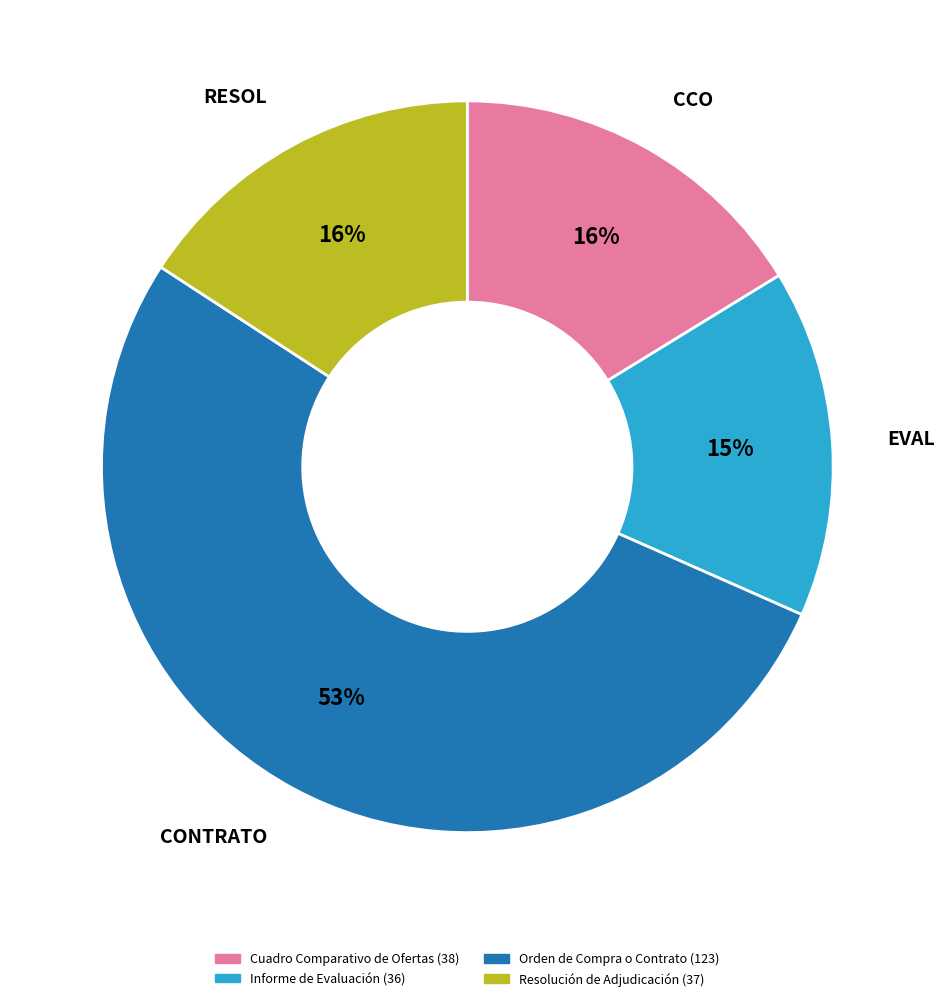

What percentage is the Informe de Evaluación slice, to the nearest percent?

15%